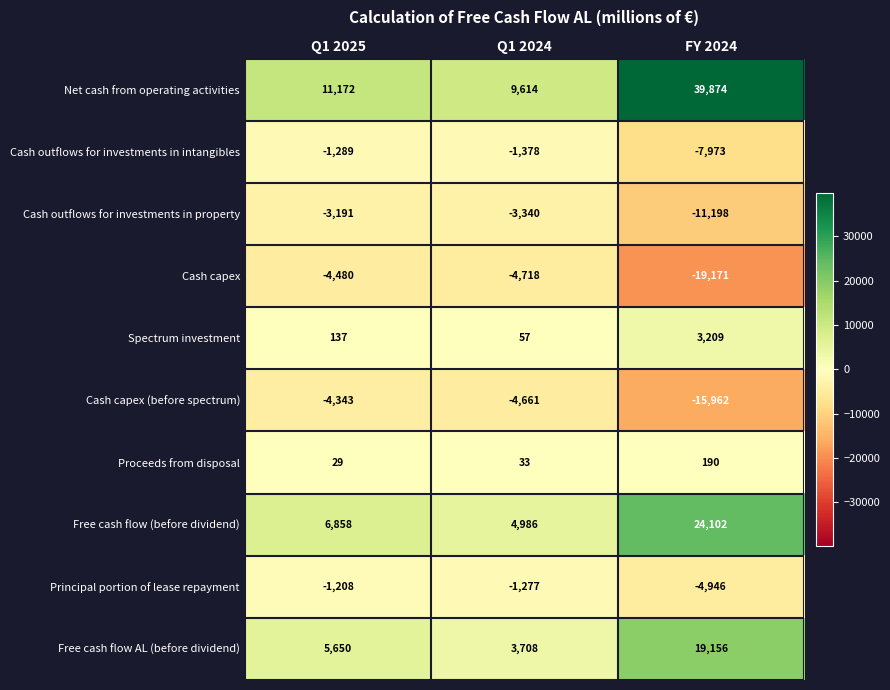

At which category is the sum across all series the highest?

FY 2024